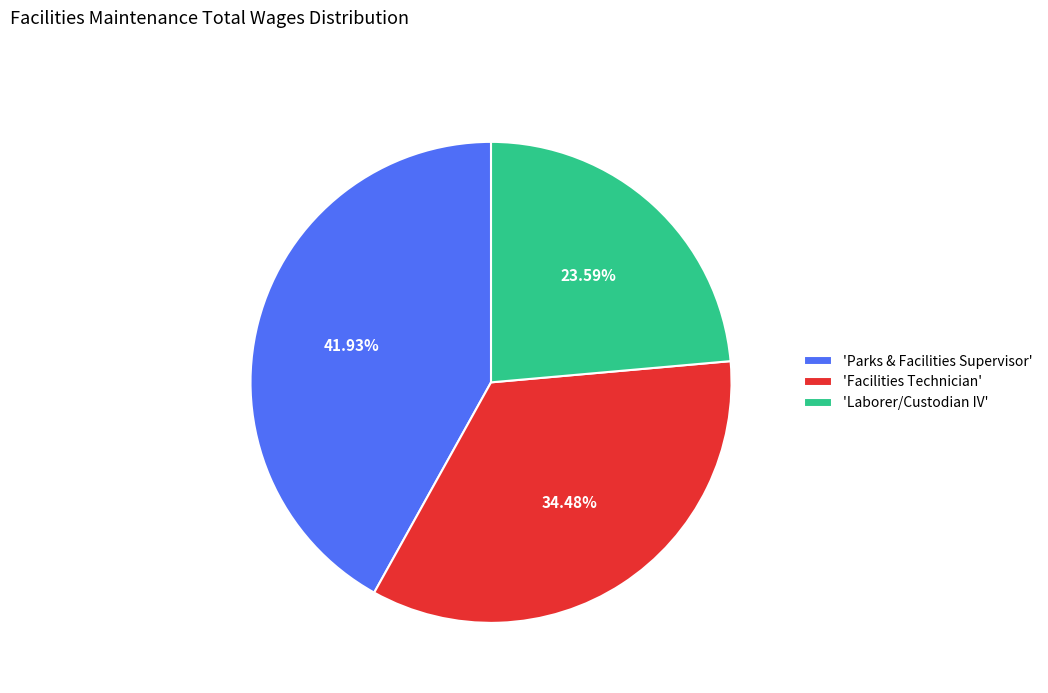

Which slice is the largest?

'Parks & Facilities Supervisor'